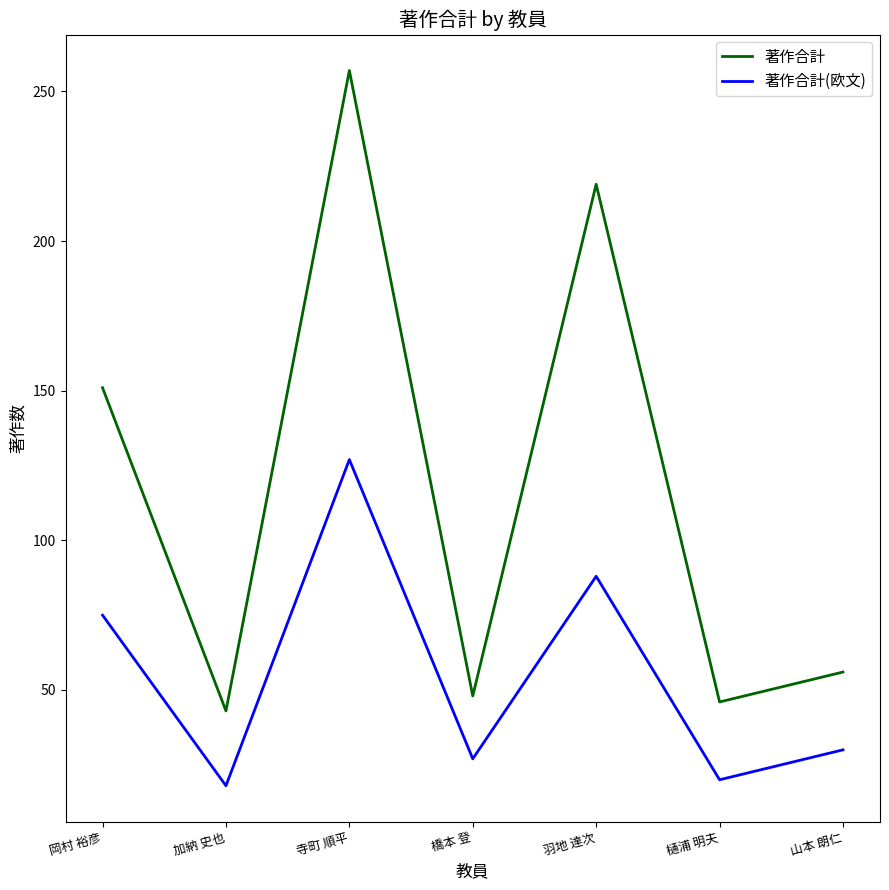

Is the value of 著作合計 at 岡村 裕彦 greater than the value of 著作合計(欧文) at 山本 朗仁?

Yes